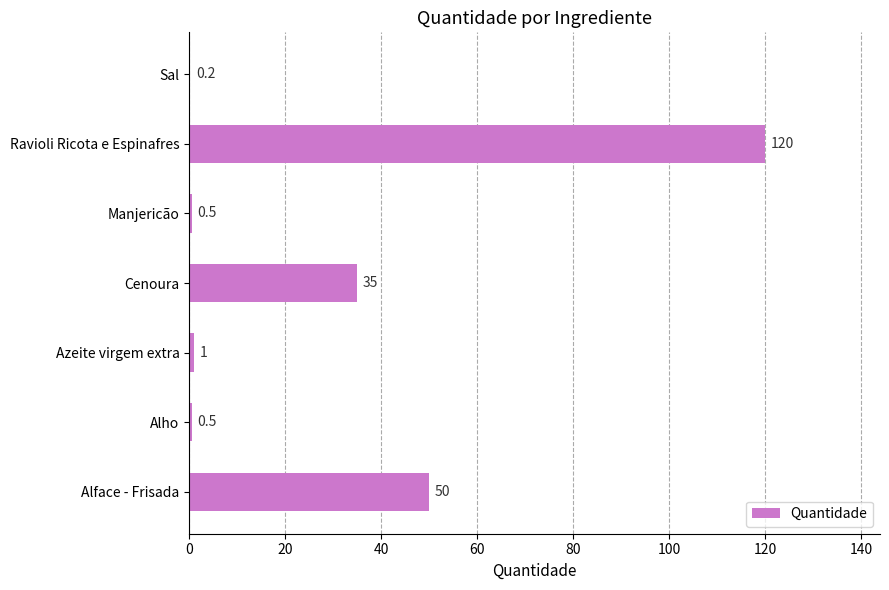

What is the sum of the values at Alface - Frisada and Cenoura?

85.0